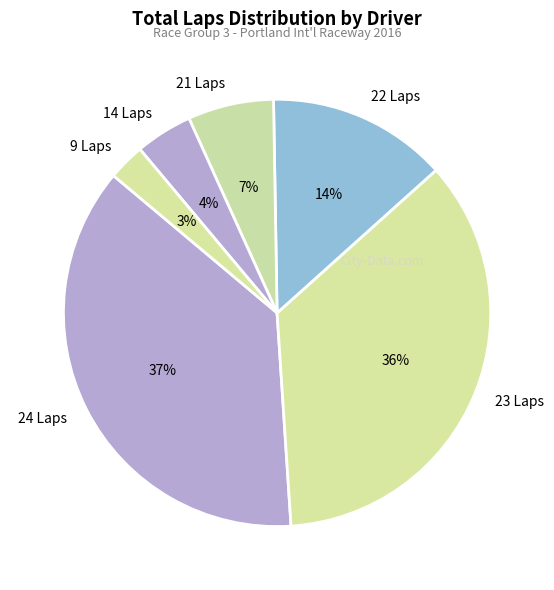

What percentage is the 24 Laps slice, to the nearest percent?

37%